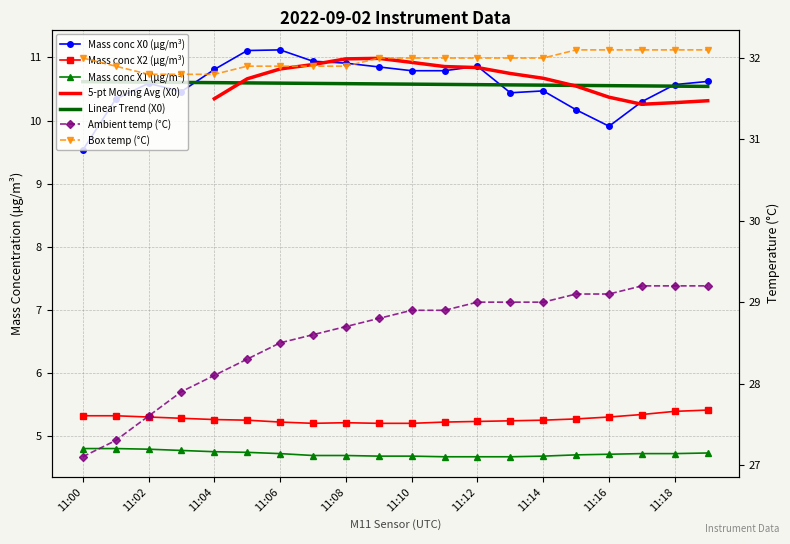

Which category has the lowest value across all series?

11:11